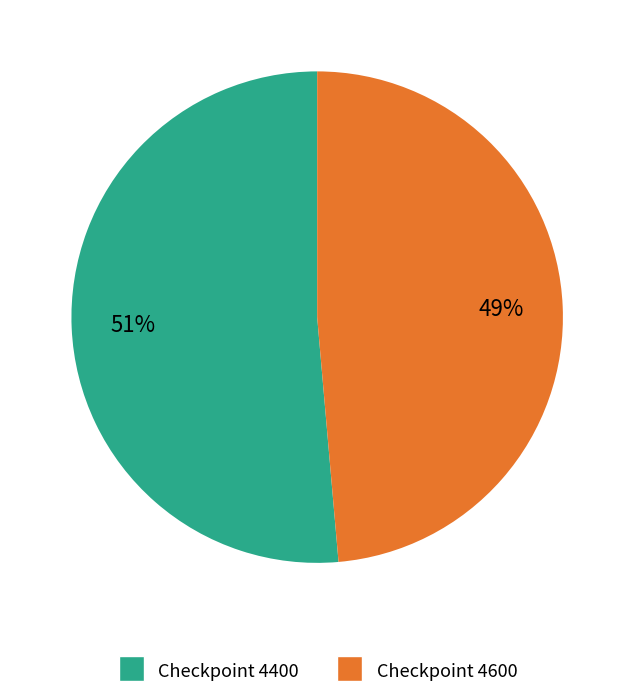

Is the sum of Checkpoint 4600 and Checkpoint 4400 greater than half?

Yes